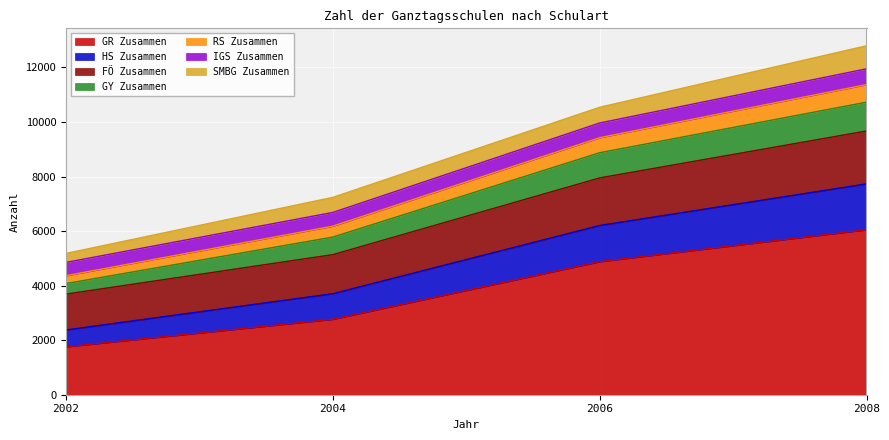

True or false: HS Zusammen and IGS Zusammen intersect in this chart.

False